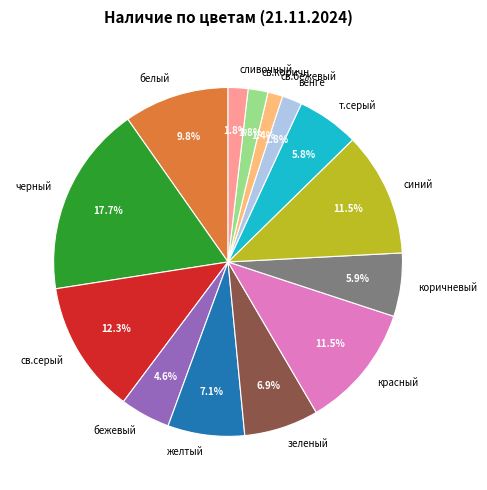

What is the largest slice in the pie chart?

черный